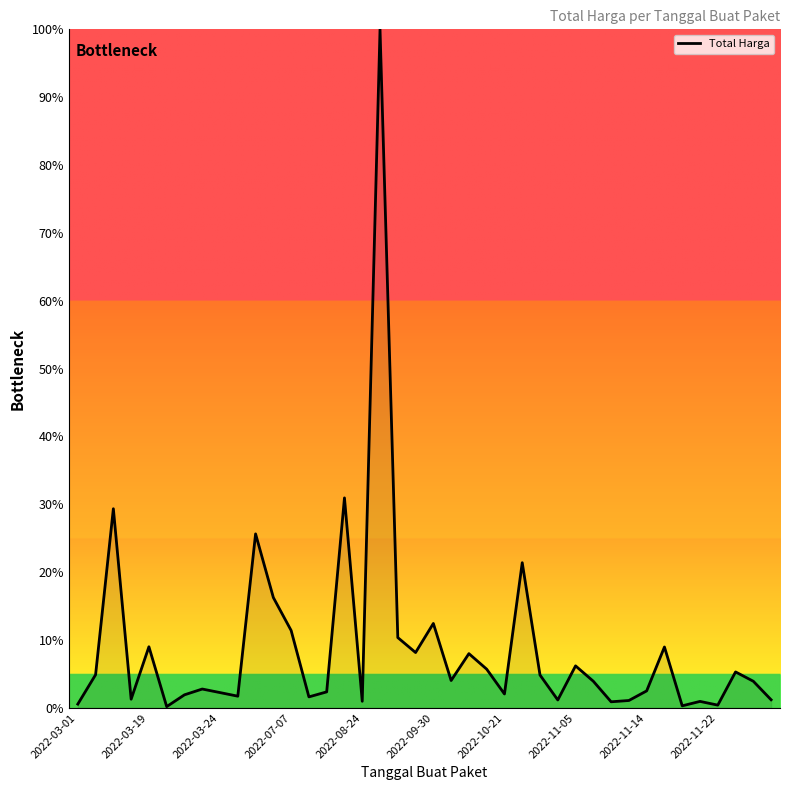

What is the difference between the maximum and minimum values?

99.8